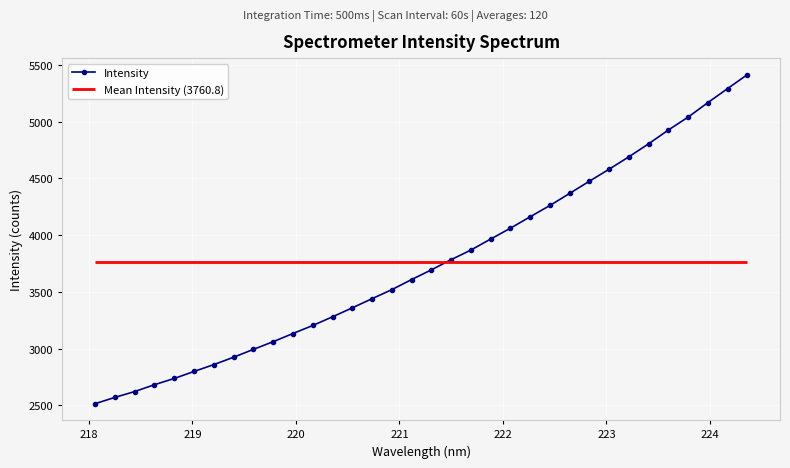

Reading left to right, list all the values displayed in this chart.

2514.3	2569.9	2621.3	2681.9	2736.8	2798.6	2858.9	2924.0	2993.2	3061.0	3133.0	3203.7	3280.1	3359.3	3440.0	3519.6	3608.7	3694.1	3783.9	3868.6	3965.6	4061.2	4162.1	4261.7	4368.1	4475.7	4581.6	4690.8	4805.6	4927.1	5041.0	5168.6	5292.2	5415.6